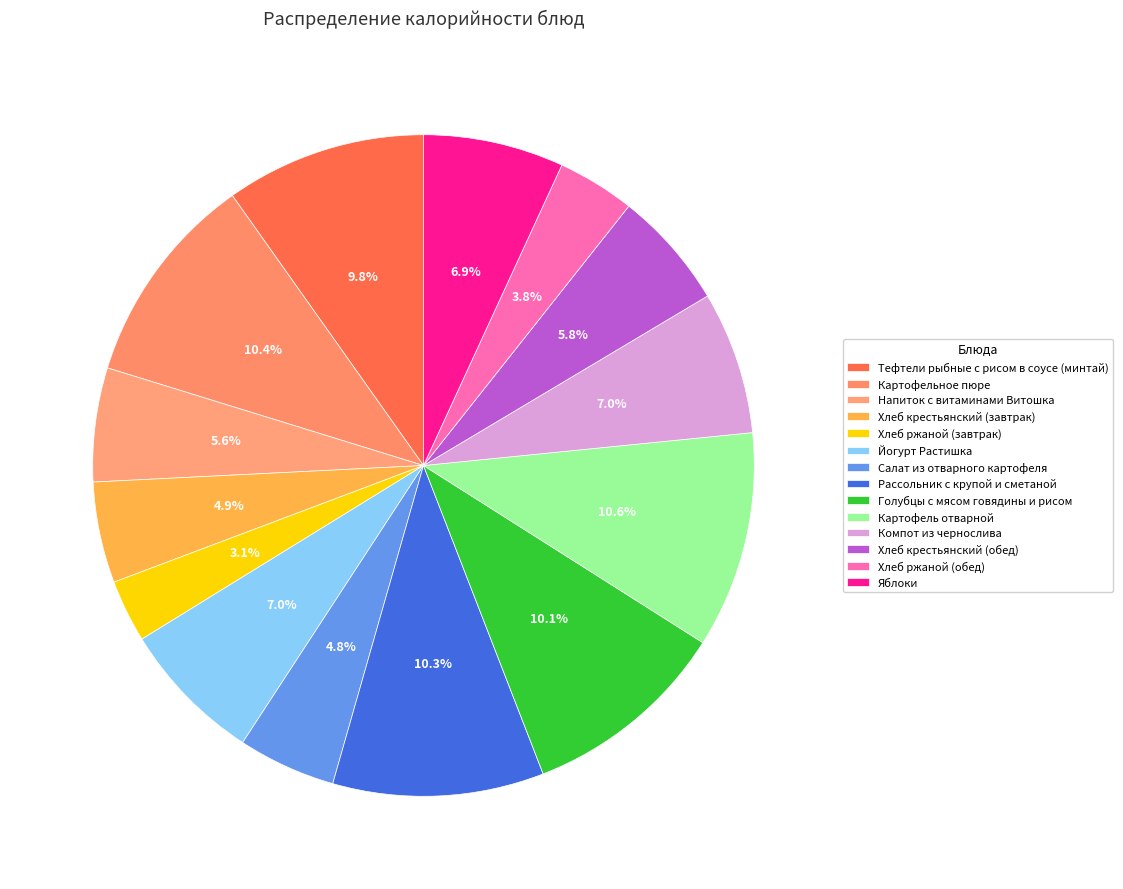

What is the smallest slice in the pie chart?

Хлеб ржаной (завтрак)